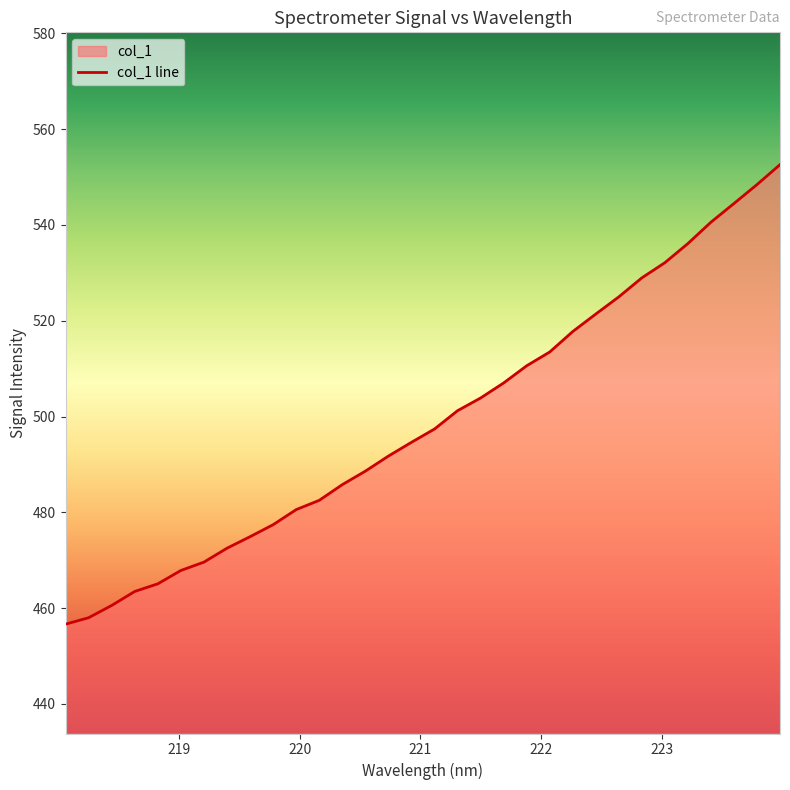

Count the number of categories in the chart.

32